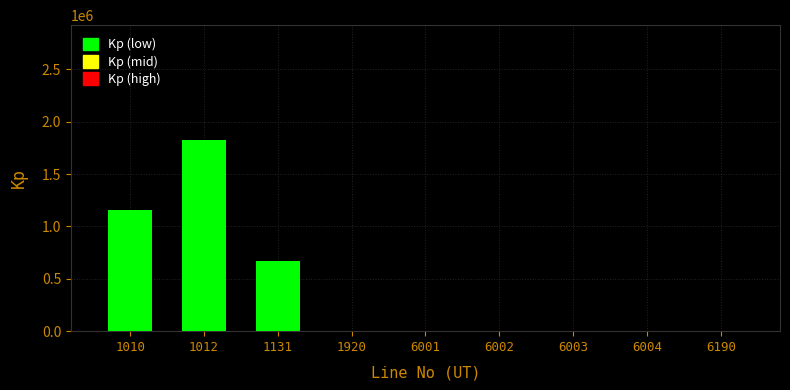

Reading left to right, extract all data points from this chart.

1010=1157000	1012=1825640	1131=668640	1920=0	6001=0	6002=0	6003=0	6004=0	6190=0